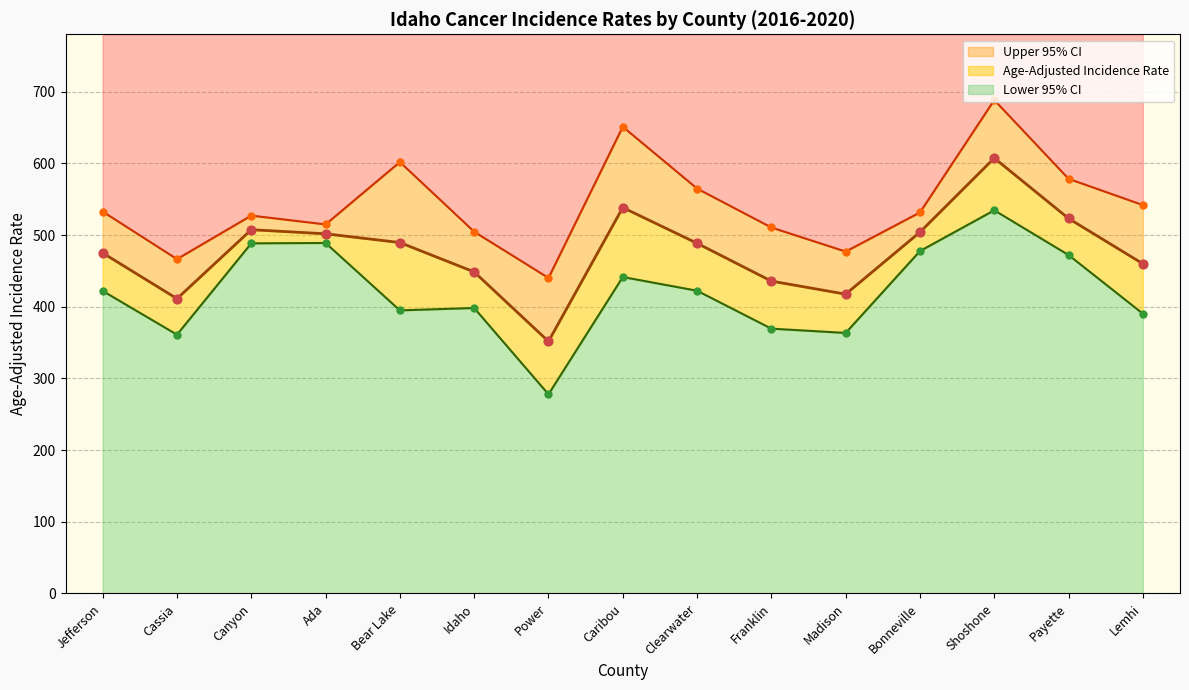

Which series has the widest spread of Y values?

Lower 95% CI